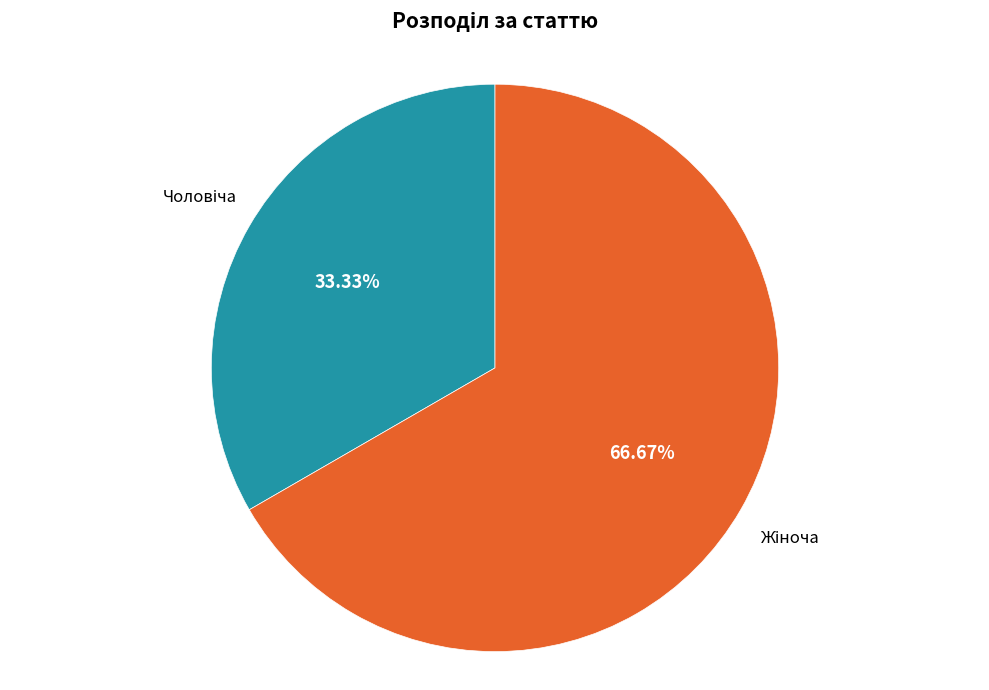

Is there a majority slice in this chart?

Yes